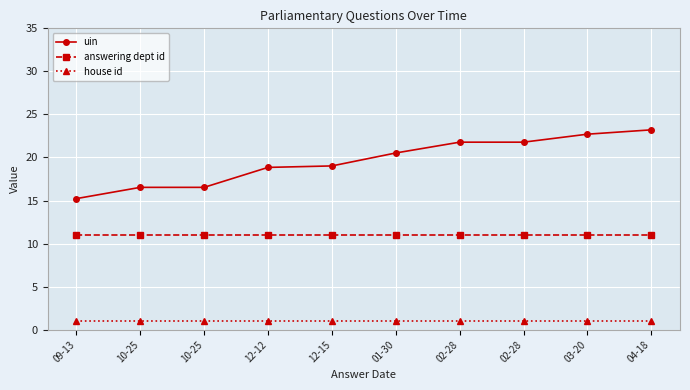

Rank the categories by uin value from lowest to highest.

09-13, 10-25, 10-25, 12-12, 12-15, 01-30, 02-28, 02-28, 03-20, 04-18